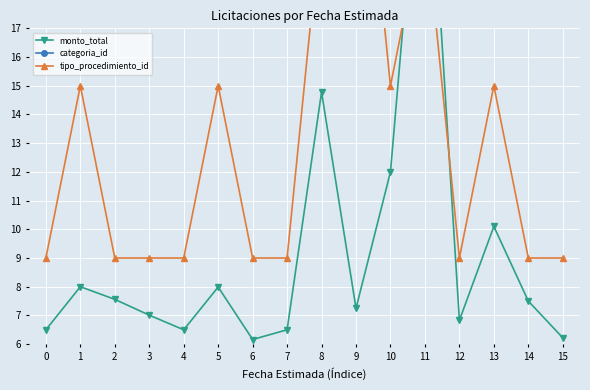

What are all the series names shown in the legend?

monto_total, categoria_id, tipo_procedimiento_id